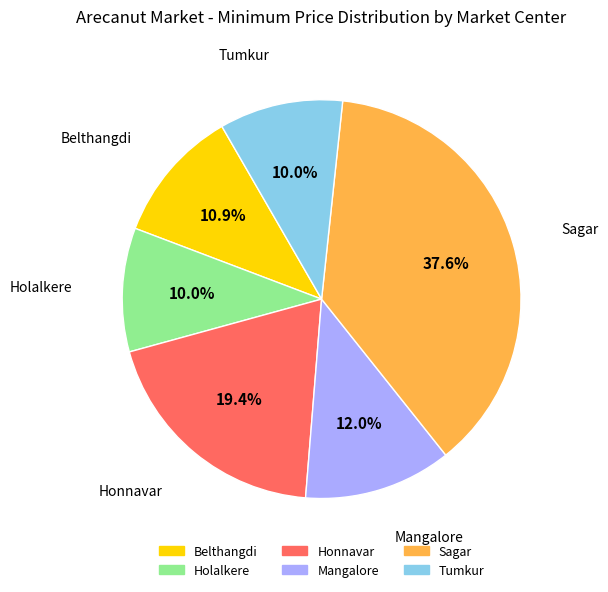

Is there a majority slice in this chart?

No